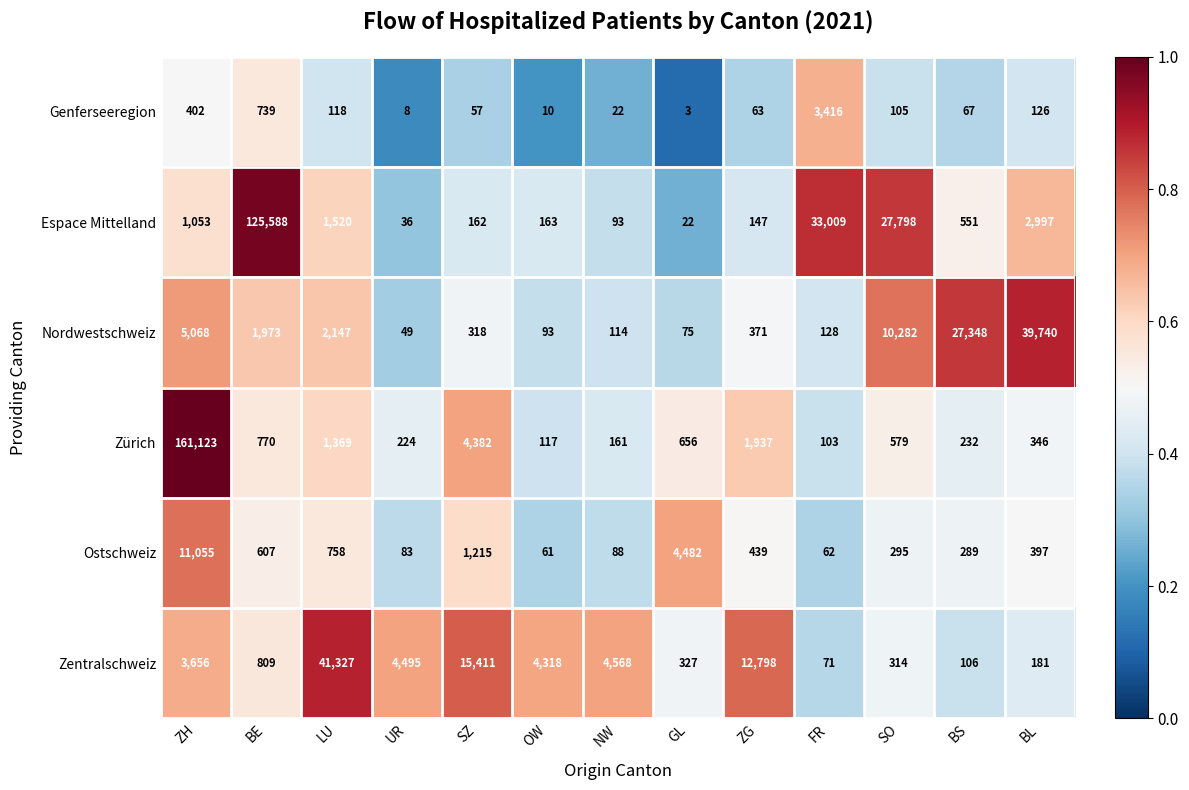

What is the sum of all Genferseeregion values?

5136